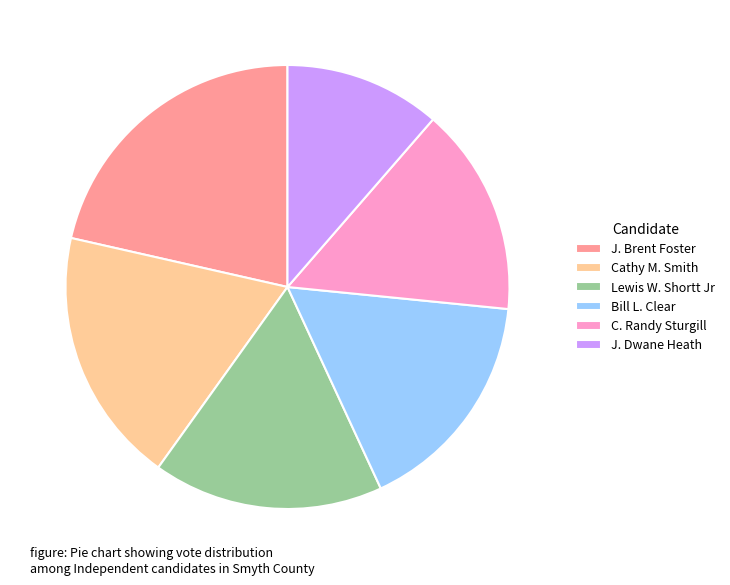

Which slice is the largest?

J. Brent Foster